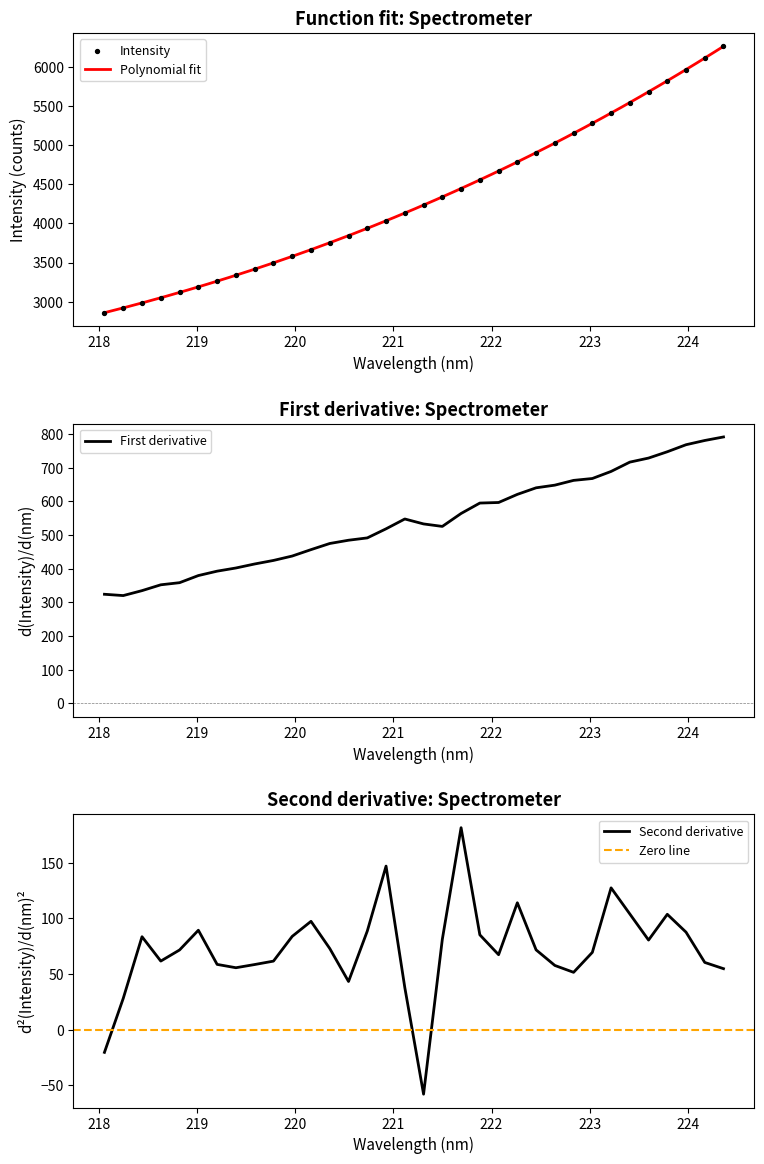

Which has a higher value, 221.4993 or 223.0264?

223.0264